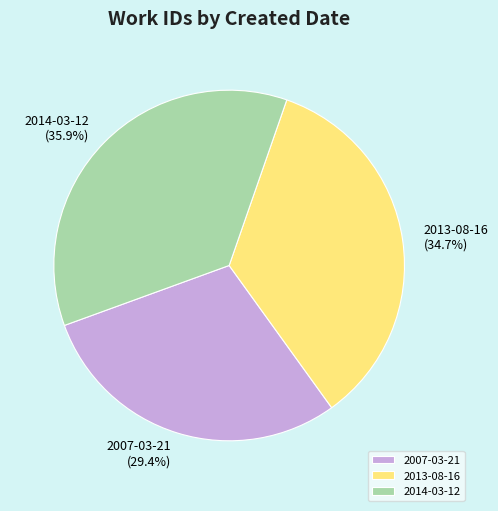

Does 2013-08-16 account for over 50% of the chart?

No